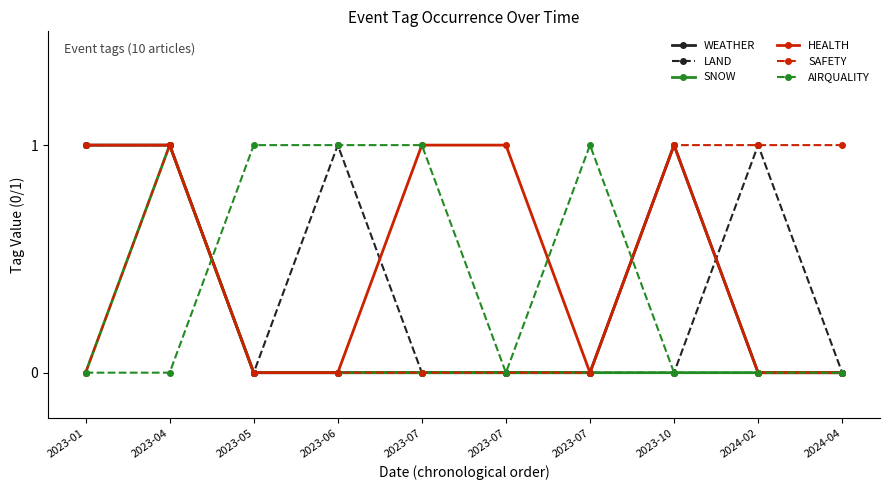

What are all the series names shown in the legend?

WEATHER, LAND, SNOW, HEALTH, SAFETY, AIRQUALITY